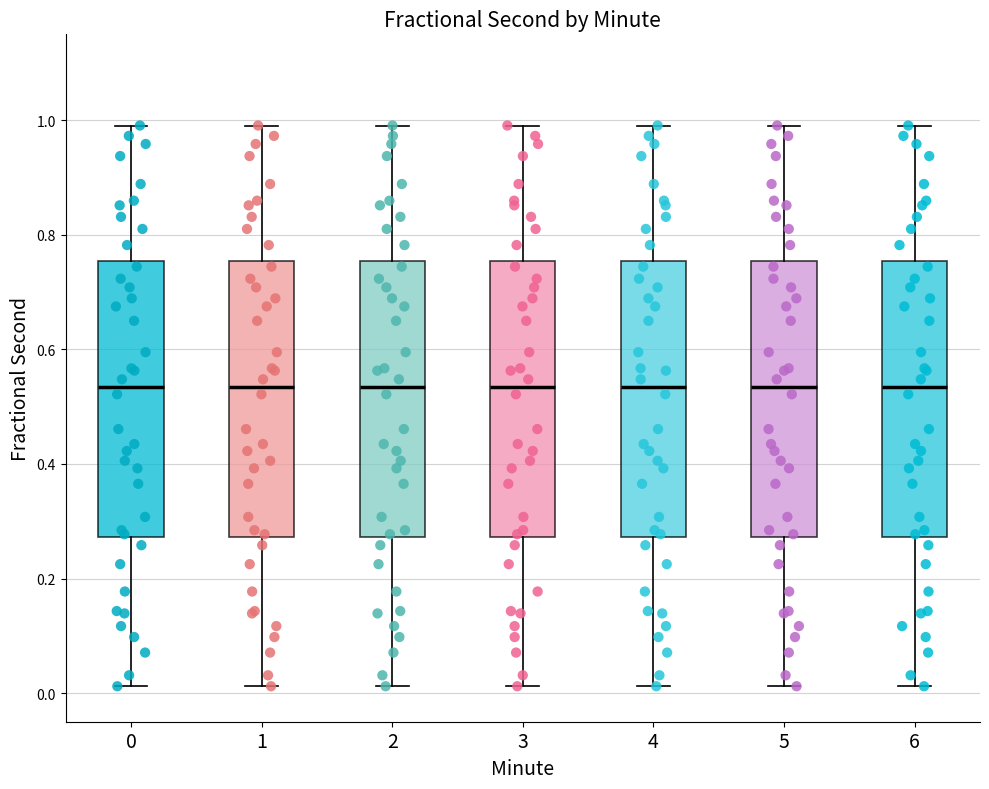

Reading left to right, read every box against the y-axis: the position of its median line, the range the box covers, and the ends of its whiskers. The values are not printed on the chart, so give them approximately, as read against the axis.

0: median 0.54, box 0.28 to 0.76, whiskers 0.02 to 1.00
1: median 0.54, box 0.28 to 0.76, whiskers 0.02 to 1.00
2: median 0.54, box 0.28 to 0.76, whiskers 0.02 to 1.00
3: median 0.54, box 0.28 to 0.76, whiskers 0.02 to 1.00
4: median 0.54, box 0.28 to 0.76, whiskers 0.02 to 1.00
5: median 0.54, box 0.28 to 0.76, whiskers 0.02 to 1.00
6: median 0.54, box 0.28 to 0.76, whiskers 0.02 to 1.00